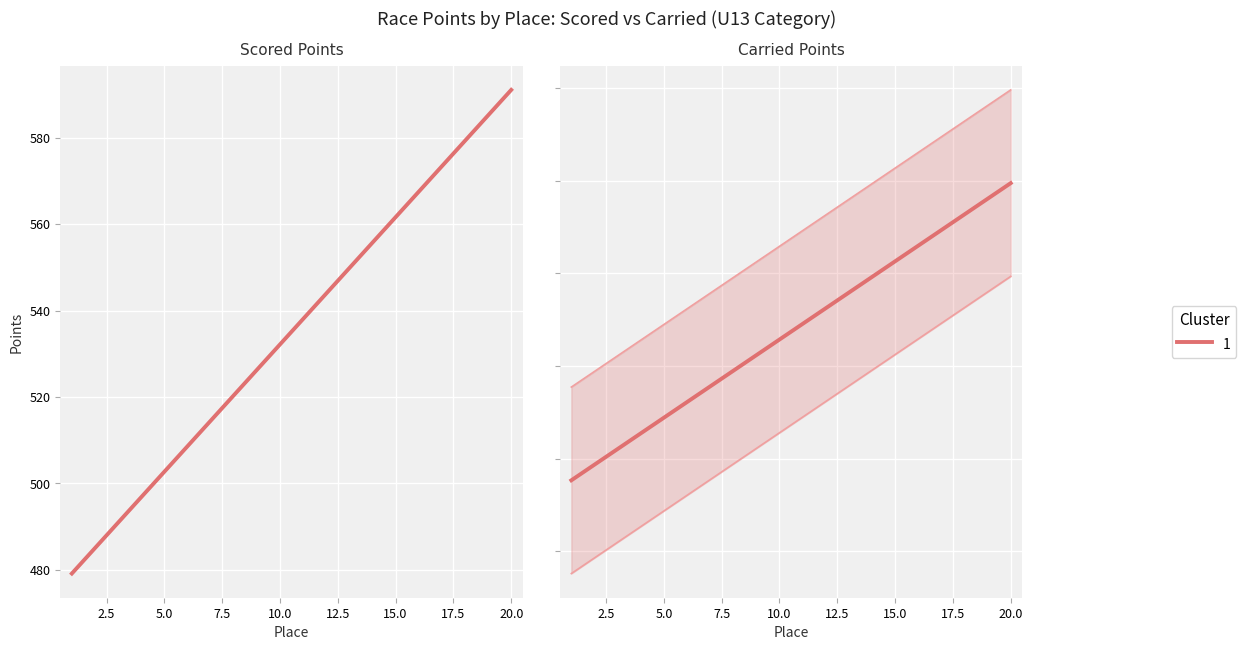

What is the difference between the second highest and second lowest values?

143.5